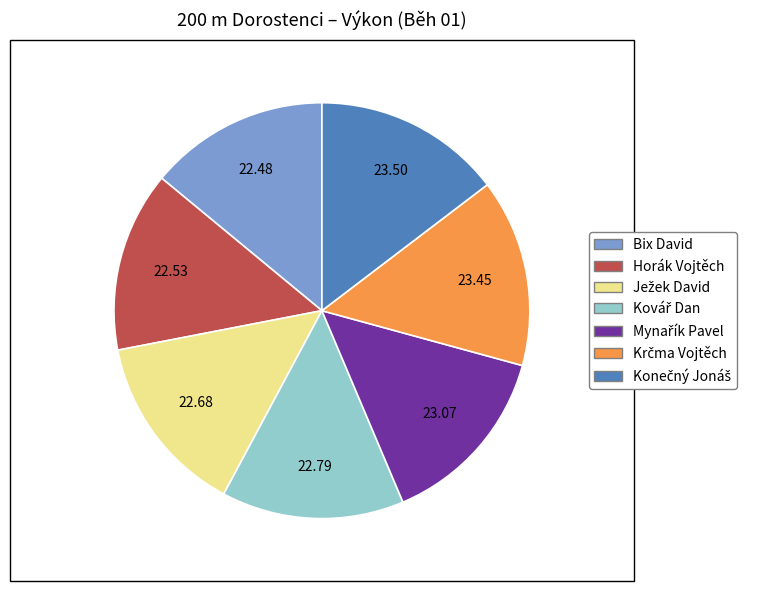

Is the sum of Bix David and Horák Vojtěch greater than half?

No